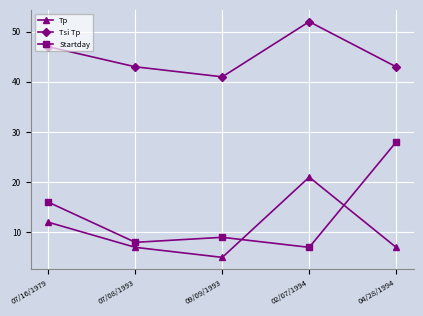

True or false: Tp and Tsi Tp intersect in this chart.

False